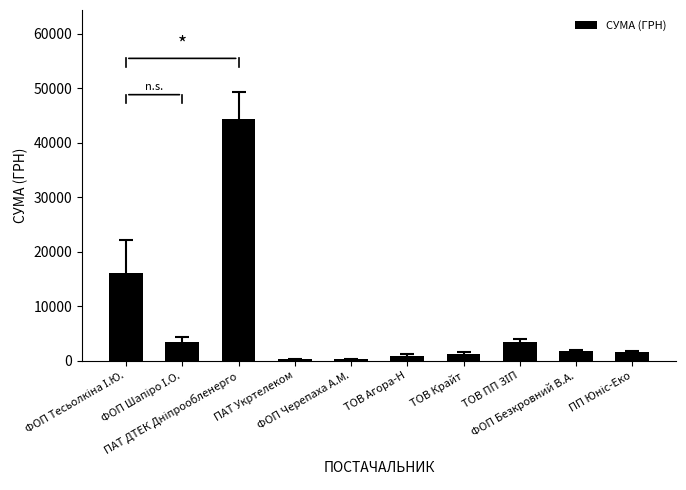

What is the value of the 3rd bar from the left?

44400.2